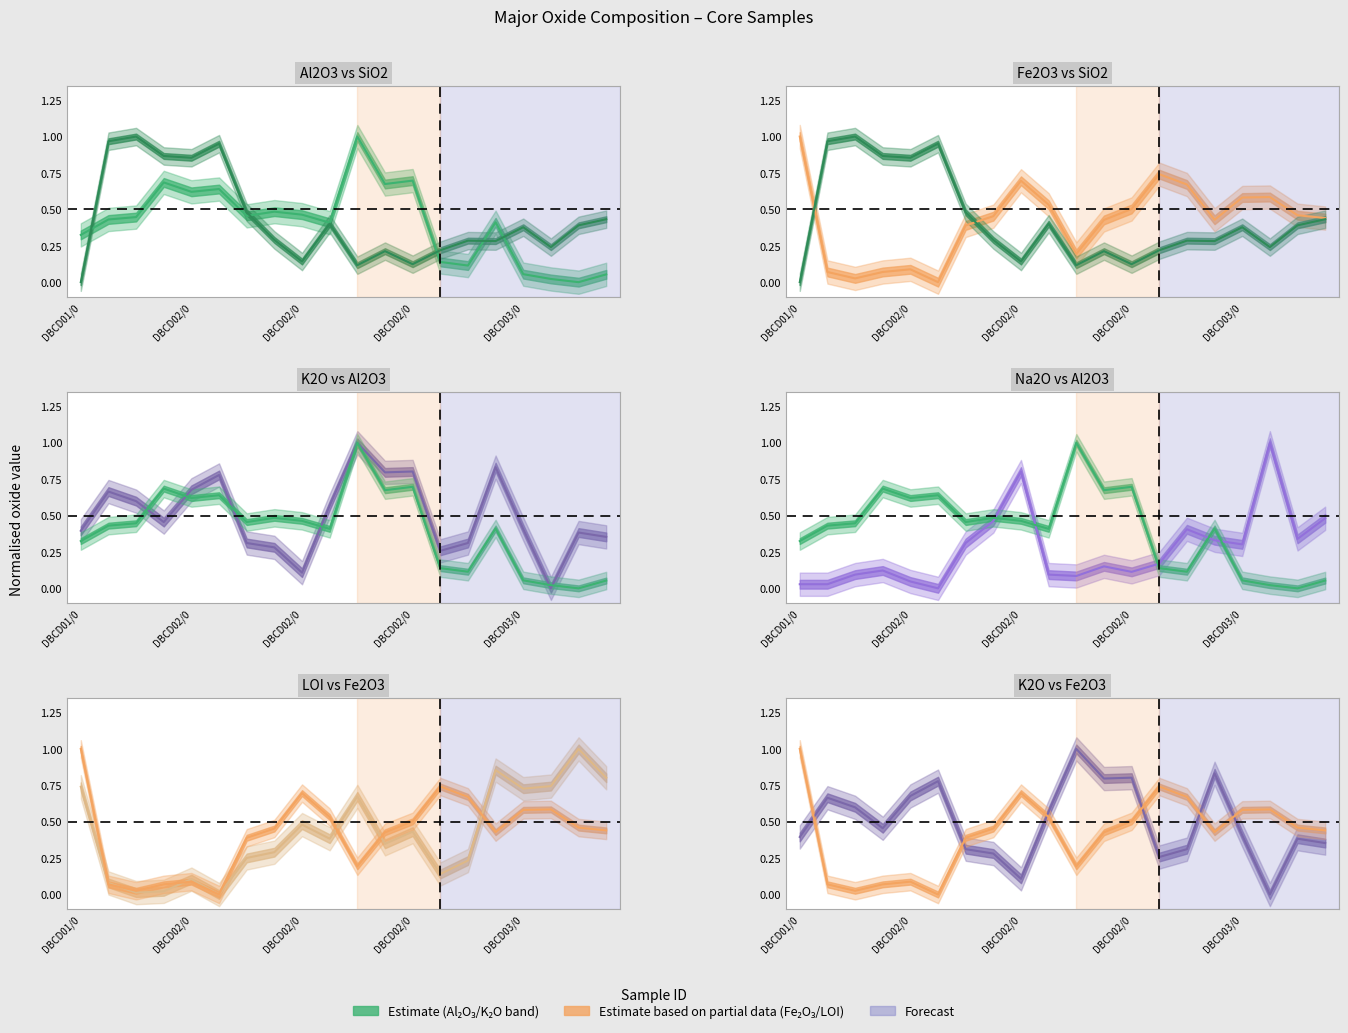

What is the label of the 12th point from the right?

DBCD02/0